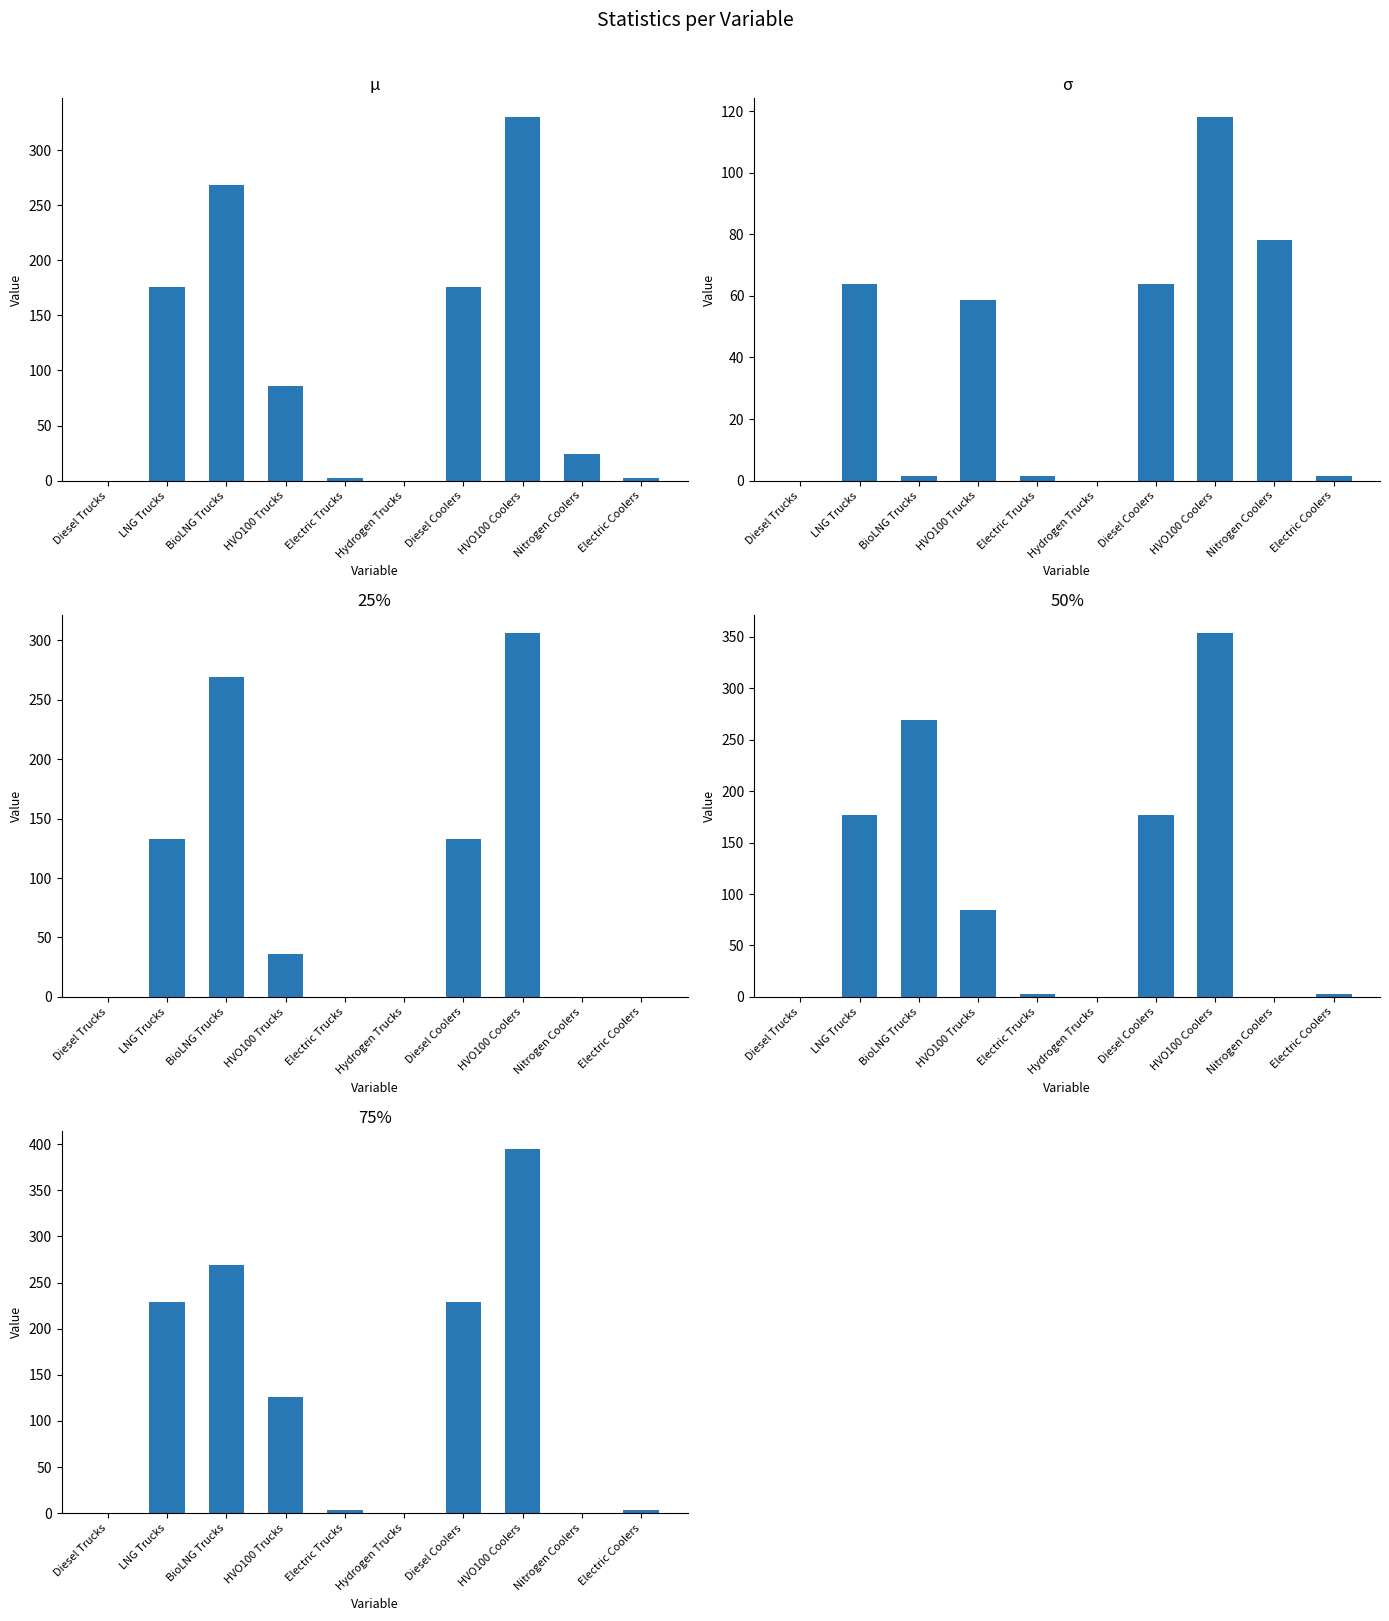

Is it true that 50% equals 358.7 at BioLNG Trucks?

False